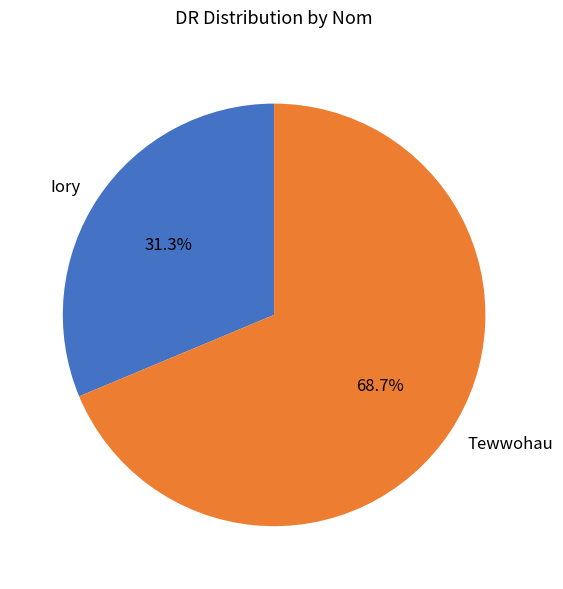

Is there a majority slice in this chart?

Yes